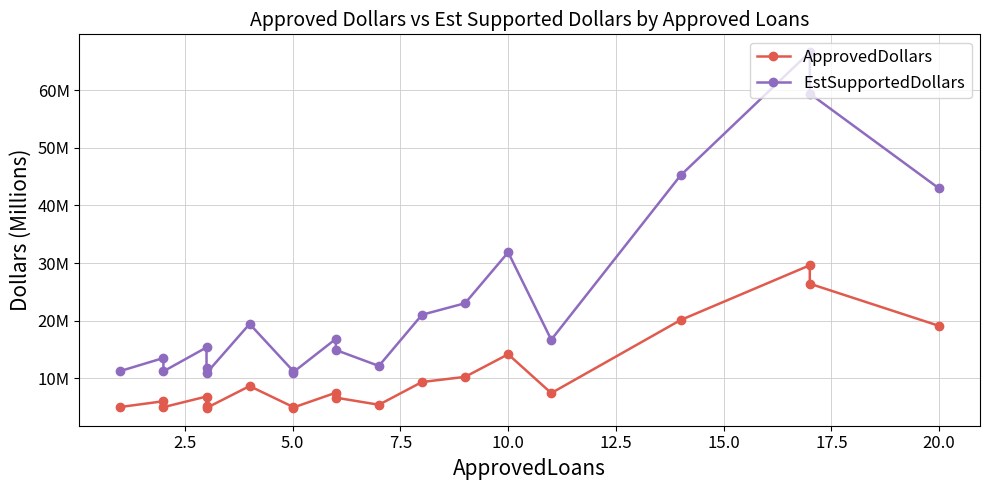

Which has a higher value, 12.5 or 19?

19